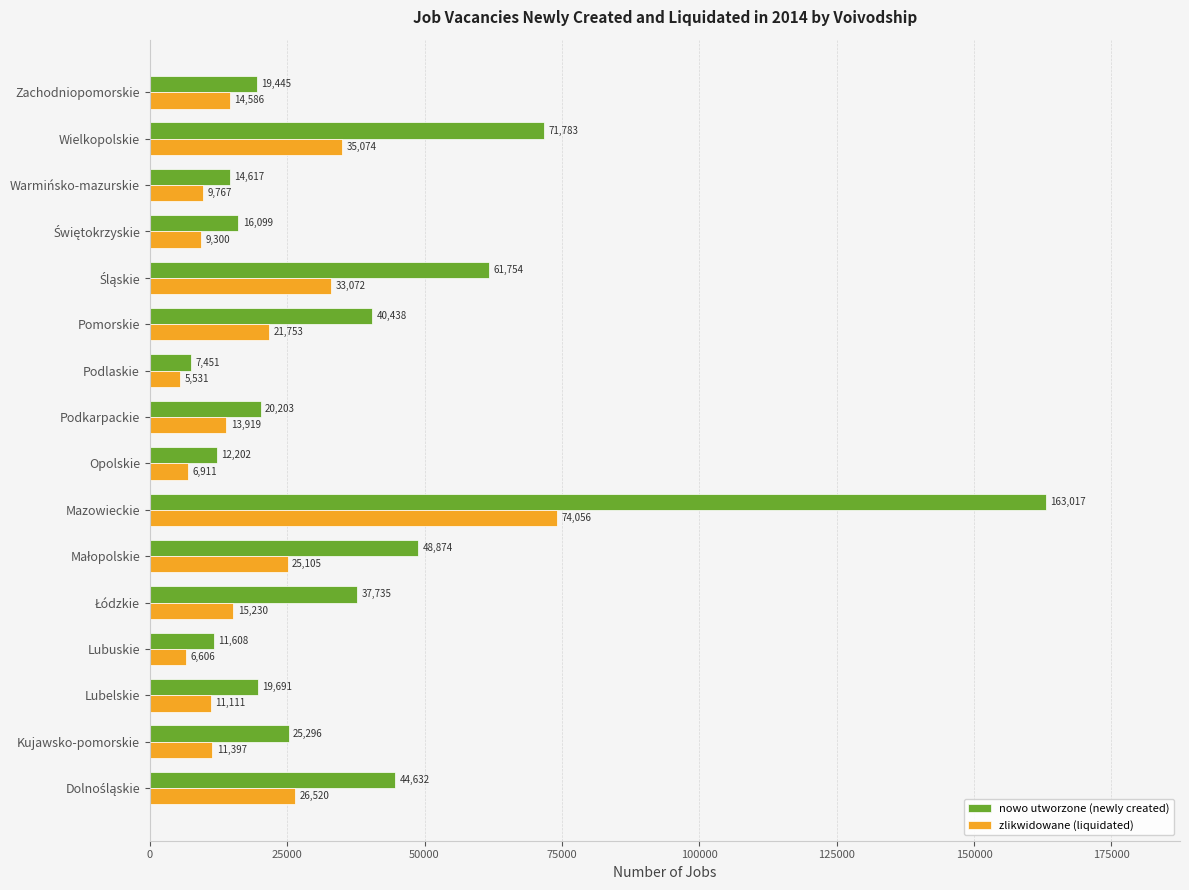

The value of zlikwidowane (liquidated) at Zachodniopomorskie is 21761. True or false?

False